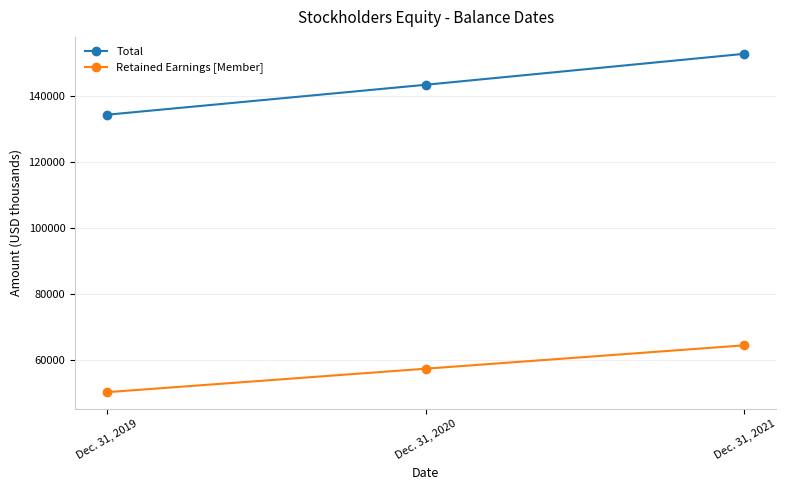

List the labels in order of Total value, largest first.

Dec. 31, 2021, Dec. 31, 2020, Dec. 31, 2019